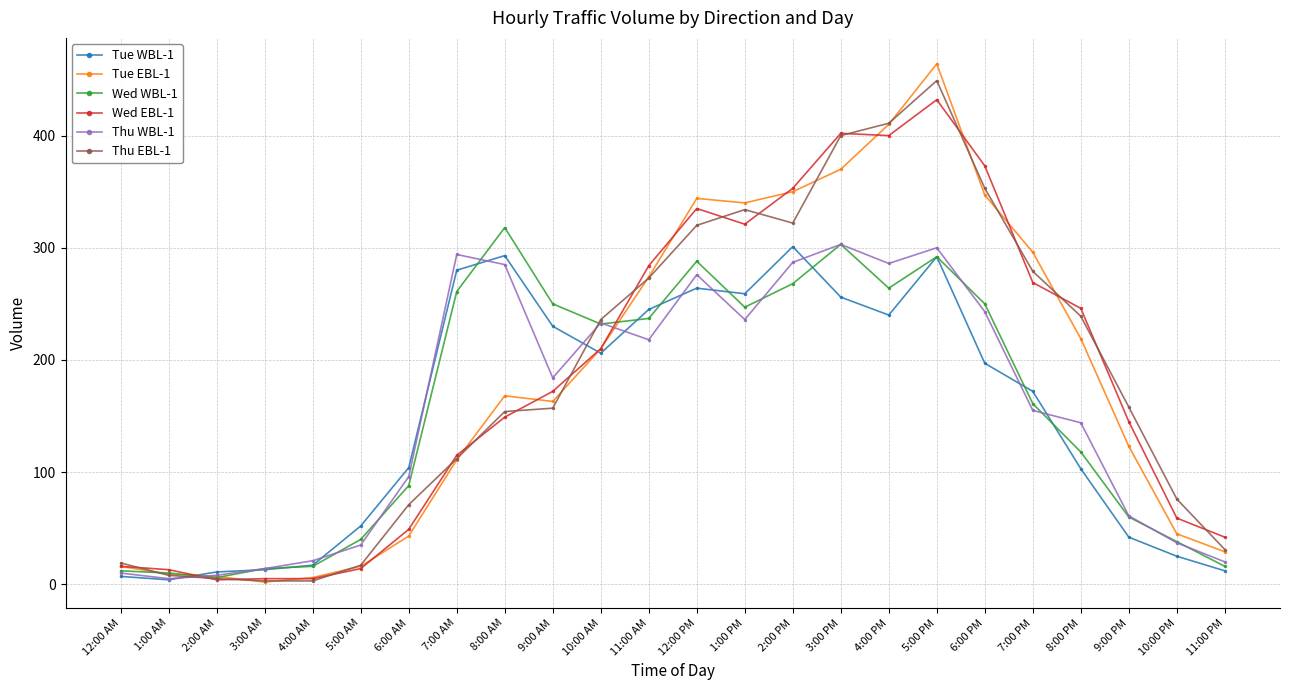

Which series has the widest spread of values?

Tue EBL-1